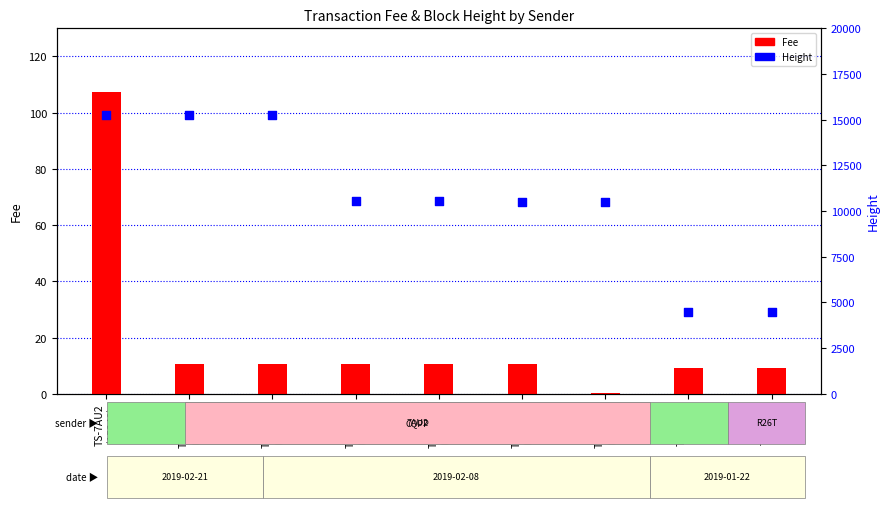

Which series has the largest total across all categories?

Height